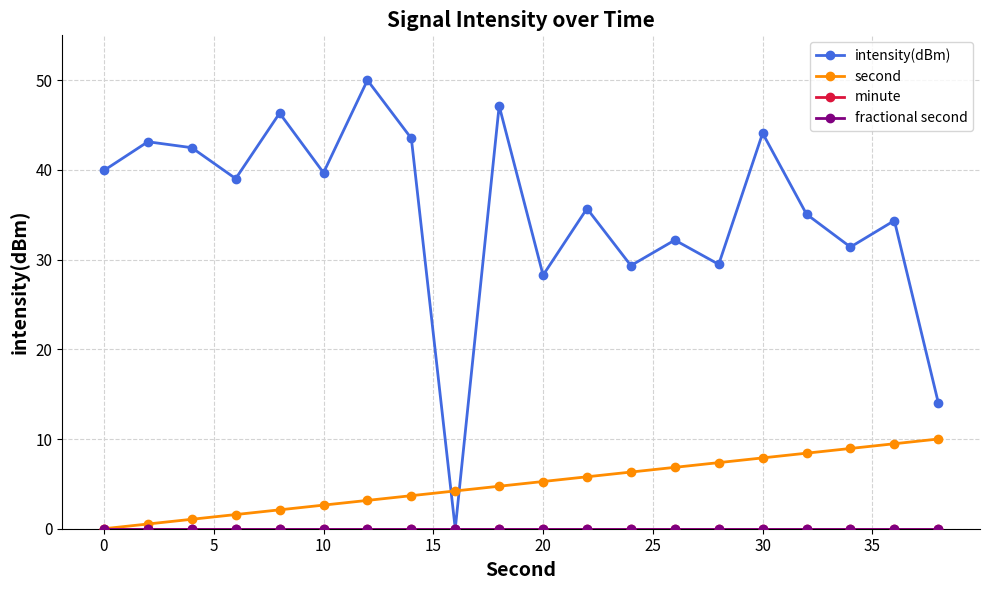

Reading left to right, list all the values displayed in this chart.

intensity(dBm): 39.9	43.1	42.5	39.0	46.3	39.7	50.0	43.5	0.0	47.1	28.3	35.7	29.3	32.2	29.5	44.1	35.1	31.4	34.4	14.1
second: 0.0	0.5	1.1	1.6	2.1	2.6	3.2	3.7	4.2	4.7	5.3	5.8	6.3	6.8	7.4	7.9	8.4	8.9	9.5	10.0
minute: 0.0	0.0	0.0	0.0	0.0	0.0	0.0	0.0	0.0	0.0	0.0	0.0	0.0	0.0	0.0	0.0	0.0	0.0	0.0	0.0
fractional second: 0.0	0.0	0.0	0.0	0.0	0.0	0.0	0.0	0.0	0.0	0.0	0.0	0.0	0.0	0.0	0.0	0.0	0.0	0.0	0.0